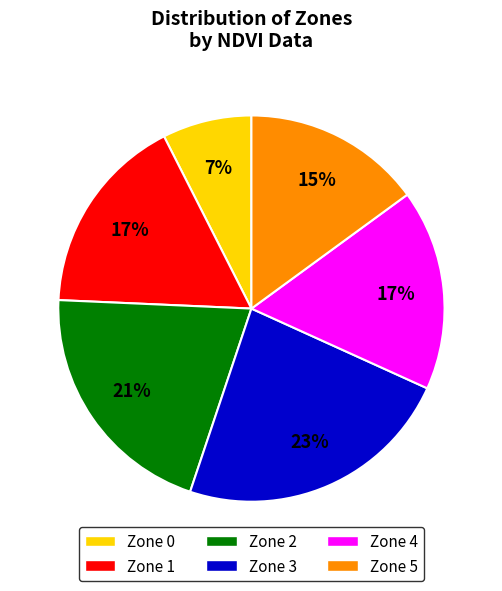

Is it true that Zone 5 is 25% of the pie?

False